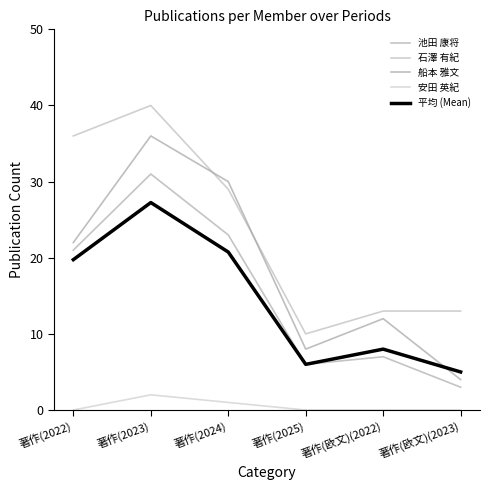

Reading left to right, extract all data points from this chart.

池田 康将: 著作(2022)=21.0	著作(2023)=31.0	著作(2024)=23.0	著作(2025)=6.0	著作(欧文)(2022)=7.0	著作(欧文)(2023)=3.0
石澤 有紀: 著作(2022)=36.0	著作(2023)=40.0	著作(2024)=29.0	著作(2025)=10.0	著作(欧文)(2022)=13.0	著作(欧文)(2023)=13.0
船本 雅文: 著作(2022)=22.0	著作(2023)=36.0	著作(2024)=30.0	著作(2025)=8.0	著作(欧文)(2022)=12.0	著作(欧文)(2023)=4.0
安田 英紀: 著作(2022)=0.0	著作(2023)=2.0	著作(2024)=1.0	著作(2025)=0.0	著作(欧文)(2022)=0.0	著作(欧文)(2023)=0.0
平均 (Mean): 著作(2022)=19.8	著作(2023)=27.2	著作(2024)=20.8	著作(2025)=6.0	著作(欧文)(2022)=8.0	著作(欧文)(2023)=5.0